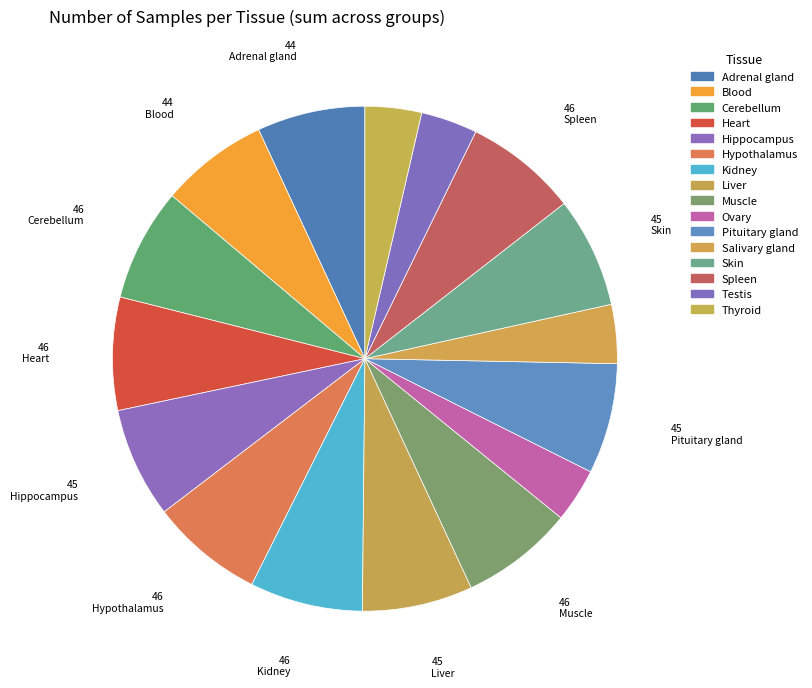

Which category has the biggest portion of the pie?

Cerebellum